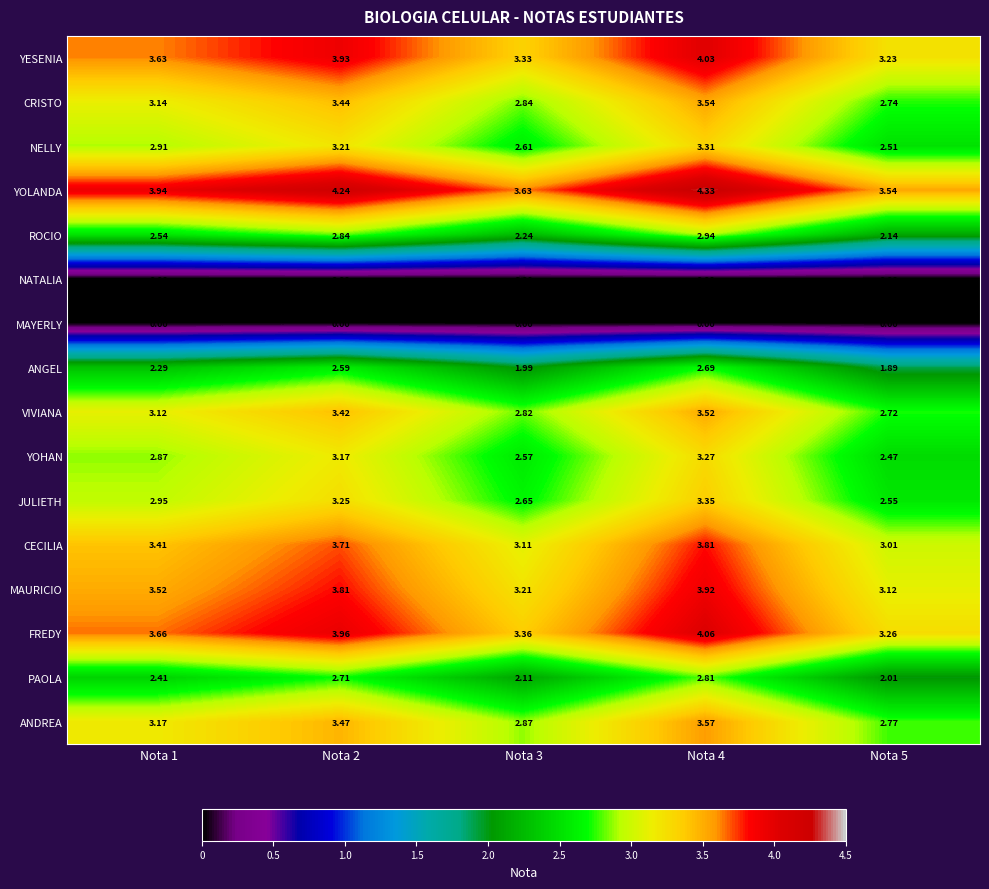

Which series has the largest total across all categories?

YOLANDA